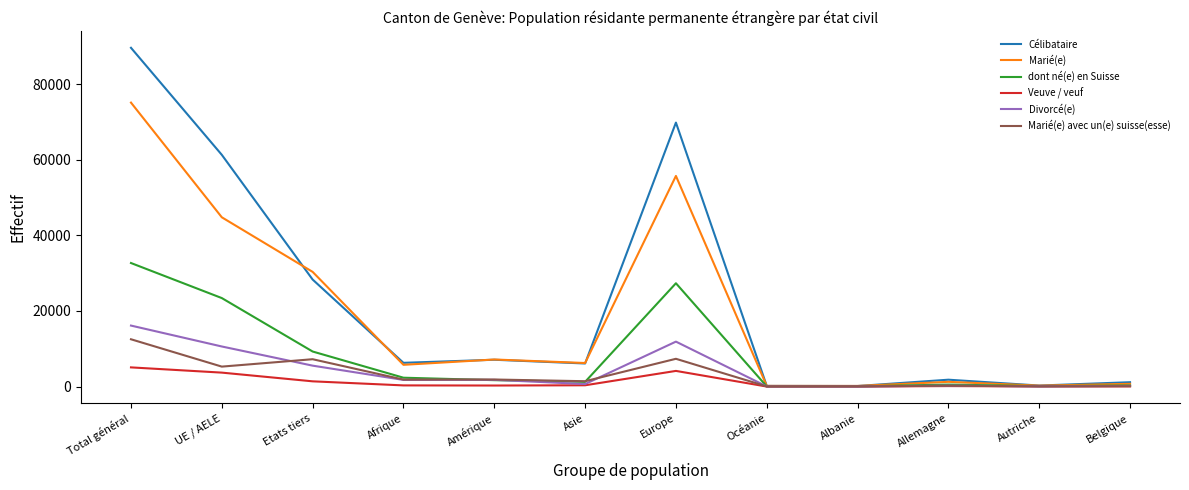

What is the difference between the Veuve / veuf values at Belgique and Asie?

293